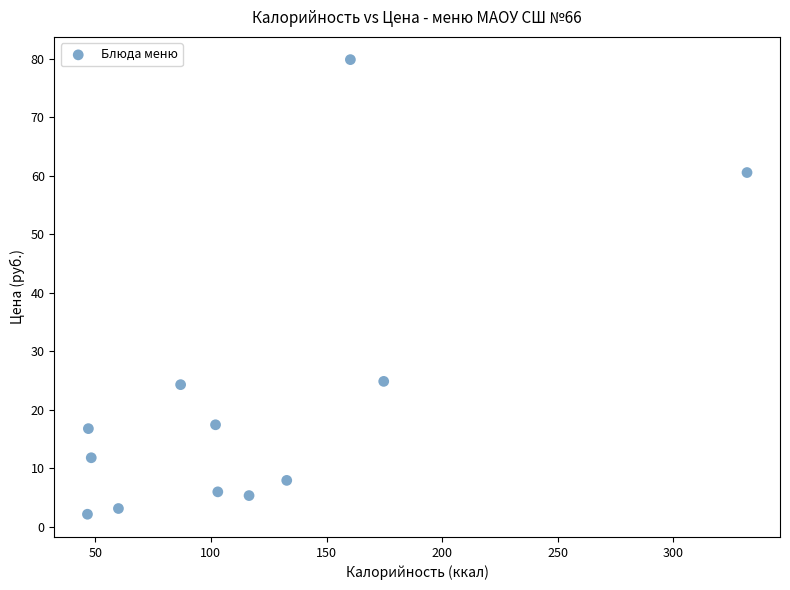

What is the average Y value?

21.7